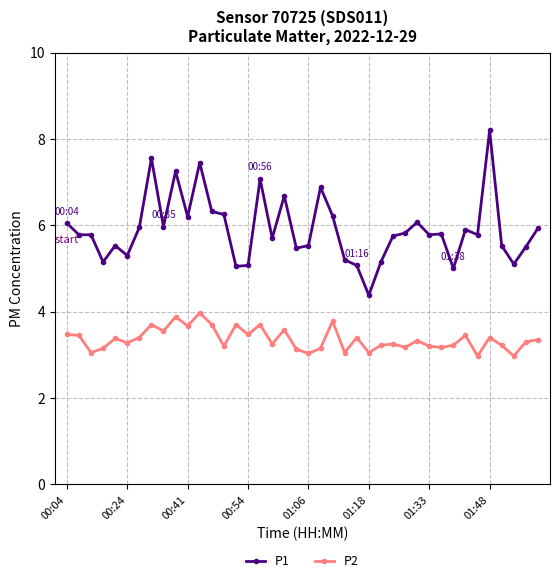

True or false: P2 has more than 2 points higher than both neighbors.

True